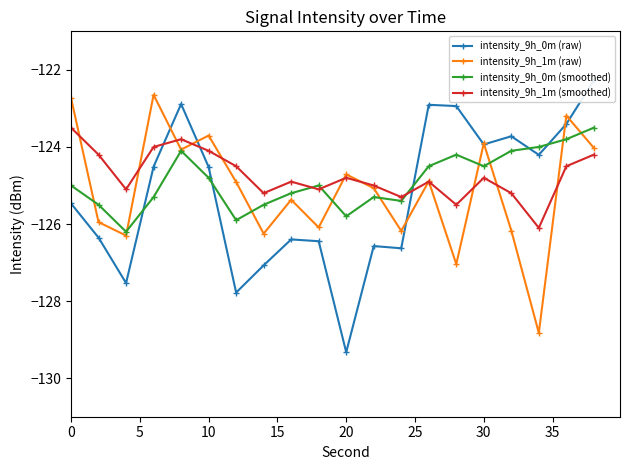

What is the highest value of the intensity_9h_1m (smoothed) series?

-123.5